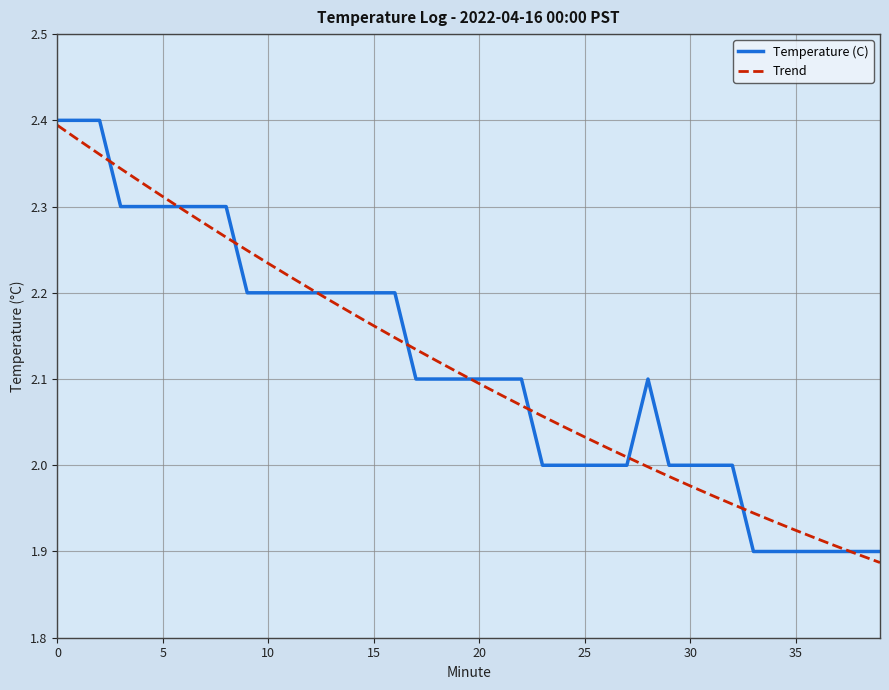

What is the sum of all Trend values?

84.6